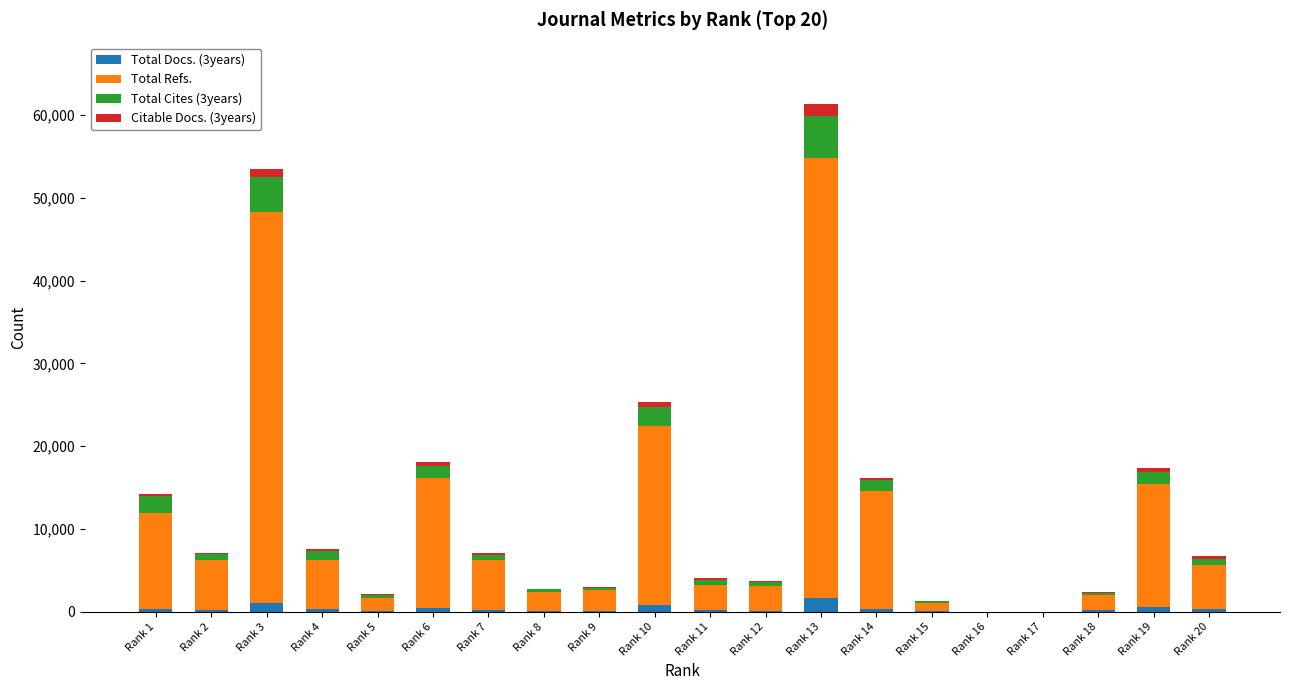

At which category is the sum across all series the highest?

Rank 13